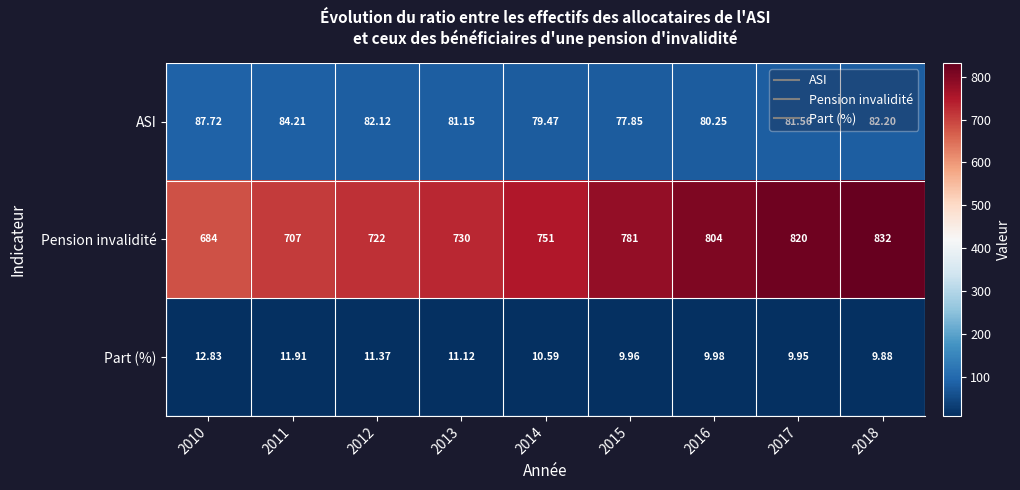

Rank the series by their maximum value, from highest to lowest.

Pension invalidité, ASI, Part (%)